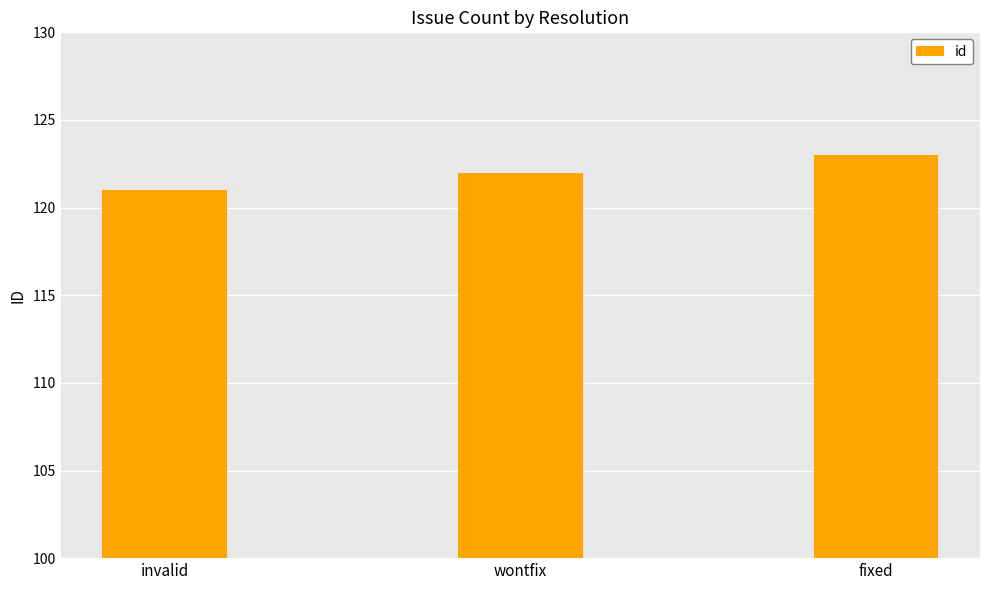

The chart shows a value of 122 at wontfix. True or false?

True